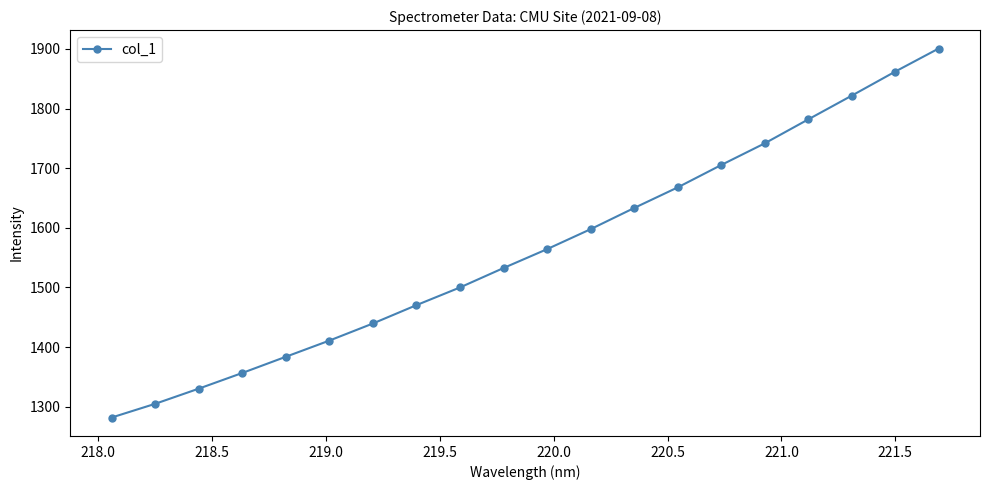

What is the minimum value shown in the chart?

1281.8